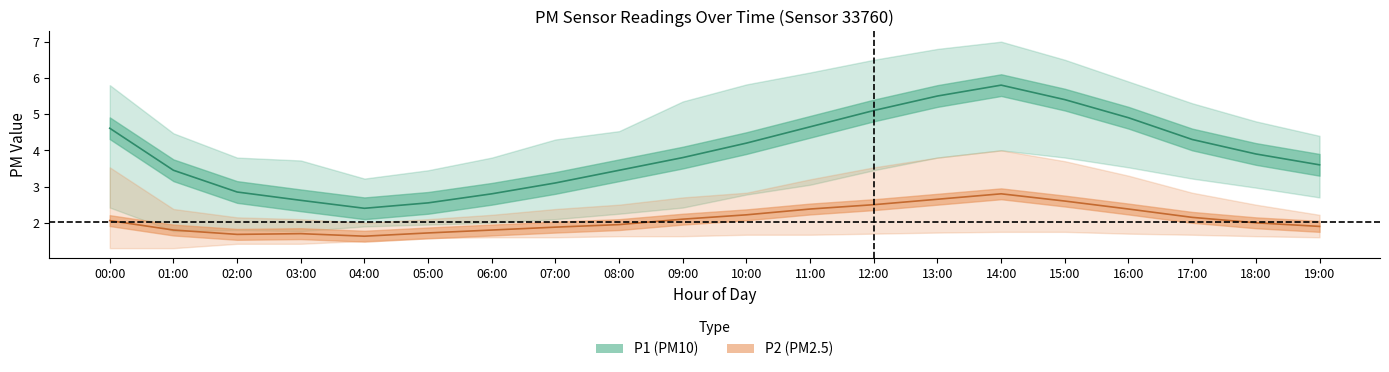

Is the value of P1 at 12:00 greater than the value of P2_lower at 04:00?

Yes